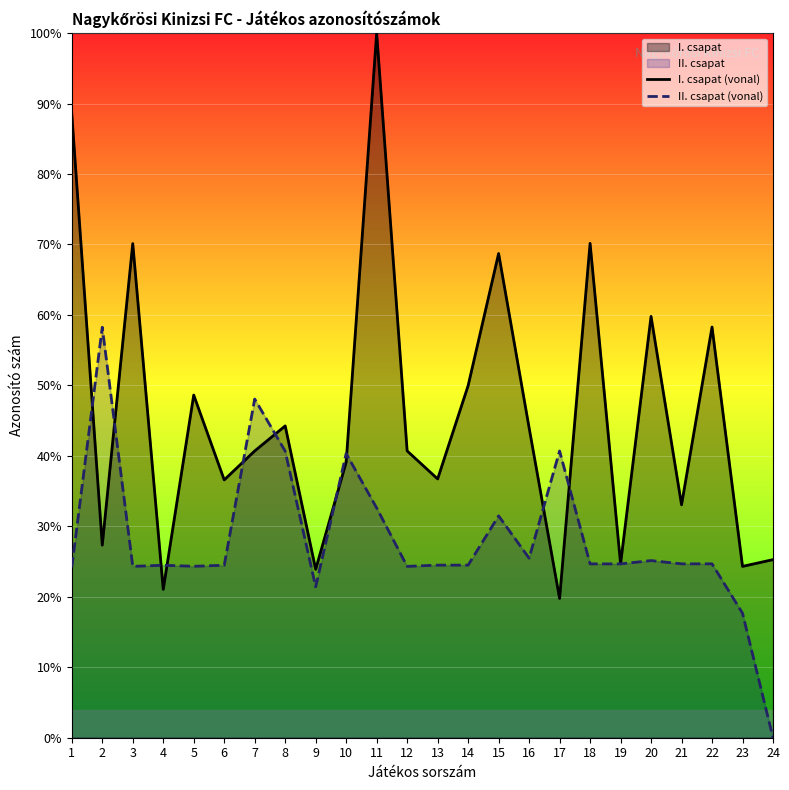

At how many categories does at least one series exceed 16?

24